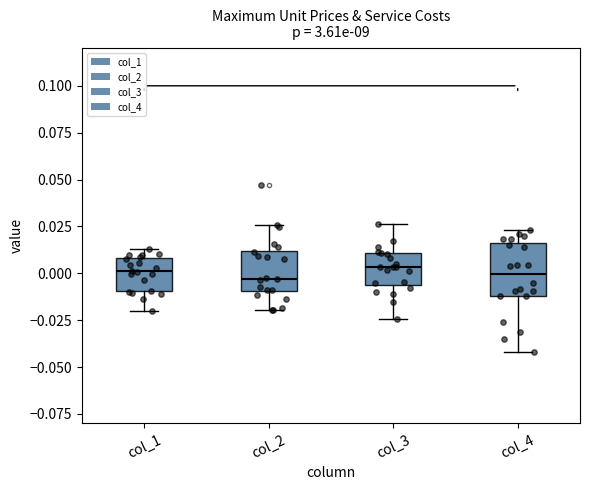

Which box is the tallest, from its lower edge to its upper edge?

col_4